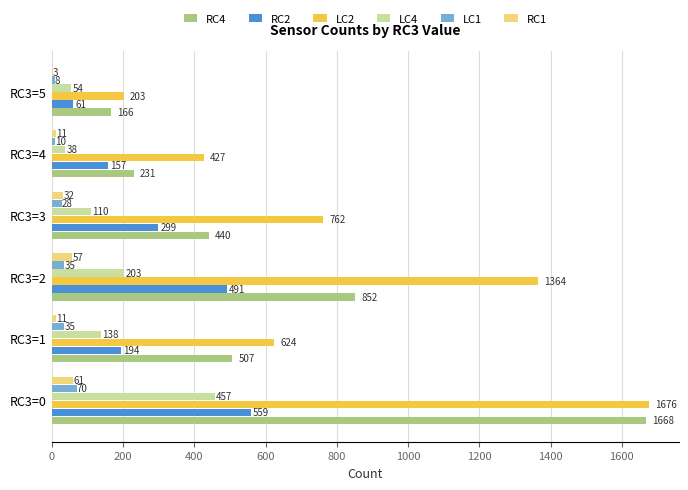

What is the sum of all LC1 values?

186